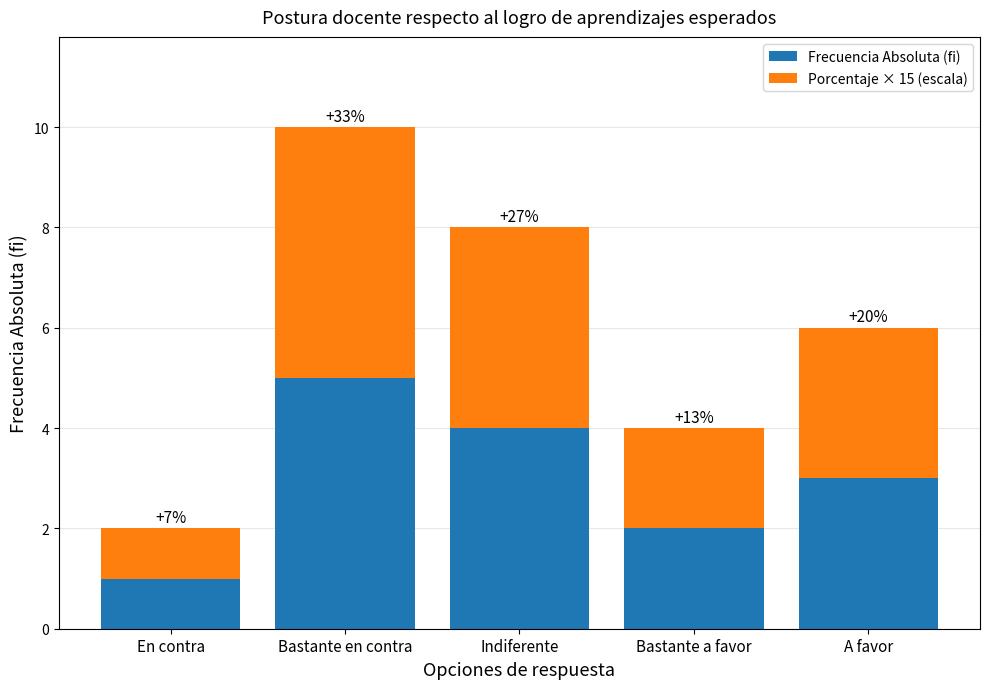

What is the average value of the Porcentaje × 15 (escala) series?

3